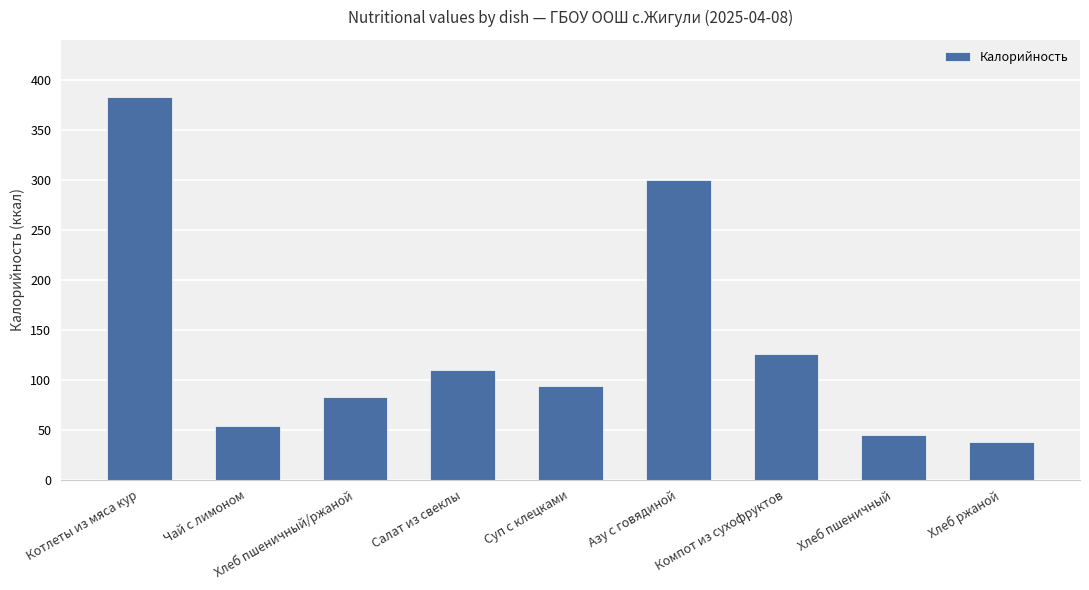

Reading left to right, list all the values displayed in this chart.

383.0	54.0	83.2	110.0	94.0	300.0	126.0	45.0	38.0